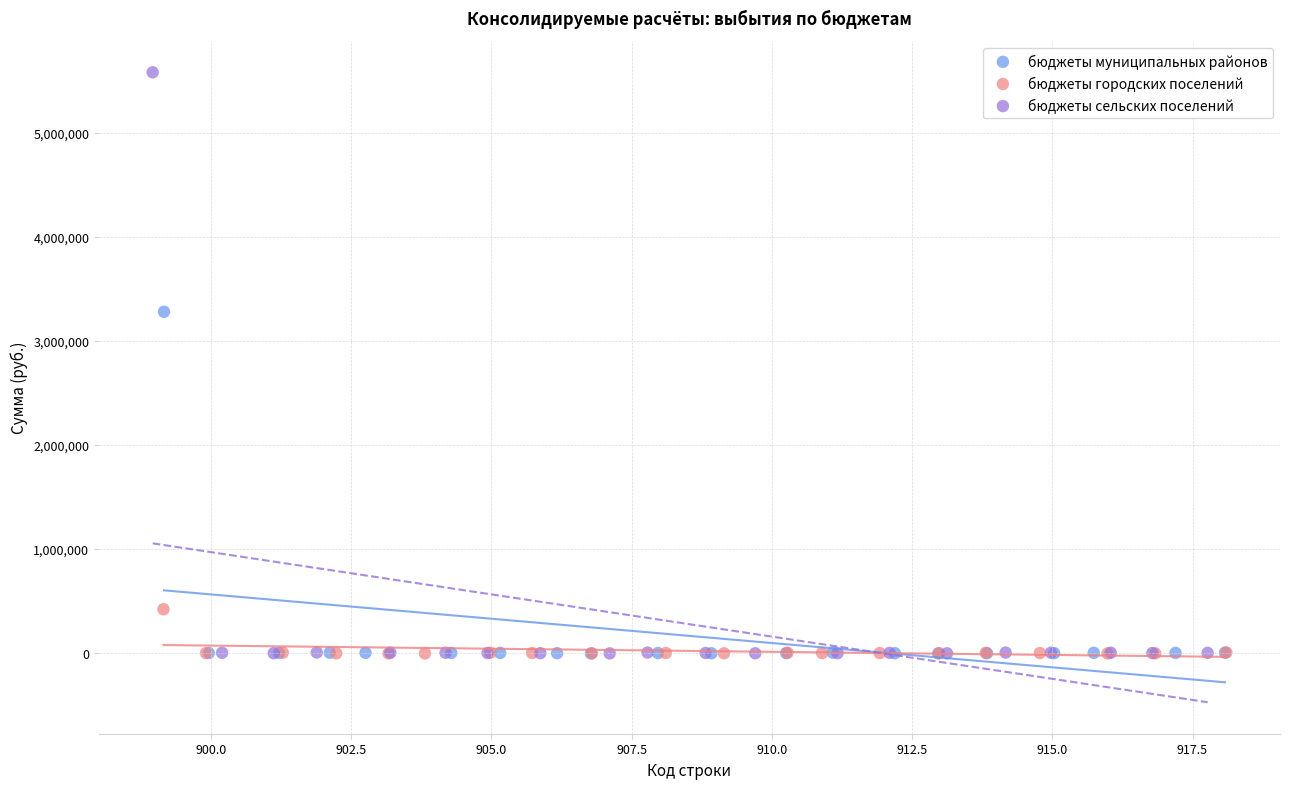

What are all the series names shown in the legend?

бюджеты муниципальных районов, бюджеты городских поселений, бюджеты сельских поселений